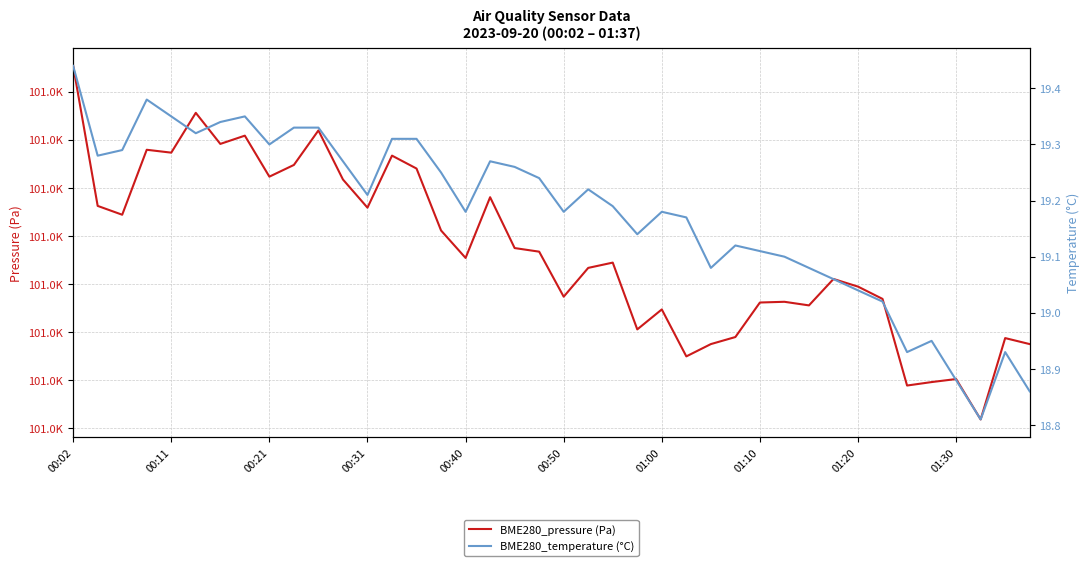

Which series has the largest total across all categories?

BME280_pressure (Pa)